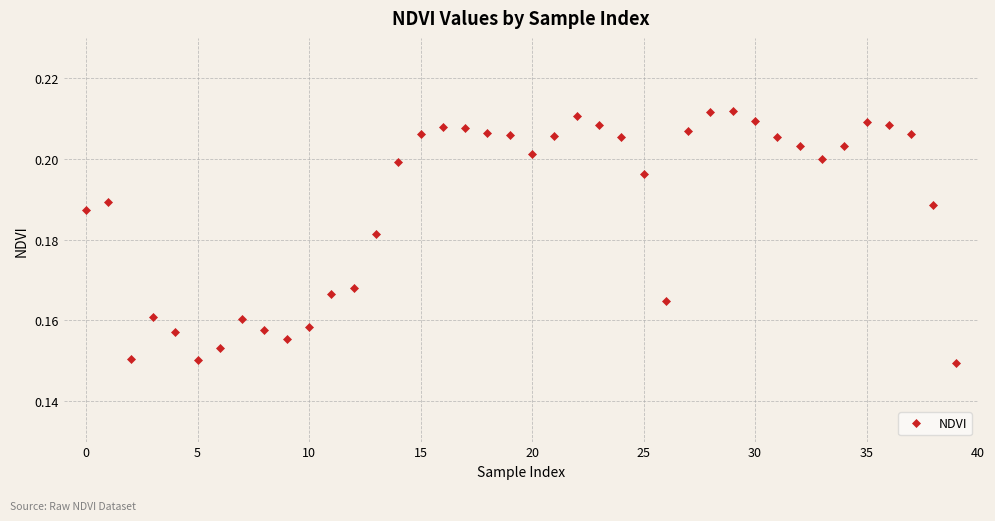

What is the sum of all values?

7.5